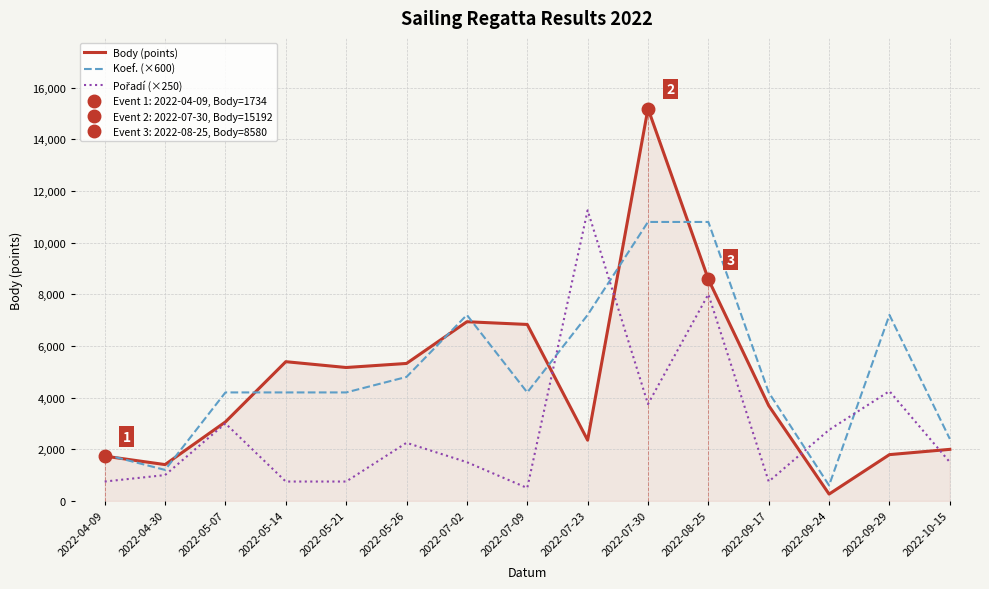

Between which two adjacent categories do Koef. (×600) and Body (points) first intersect?

2022-04-09 and 2022-04-30